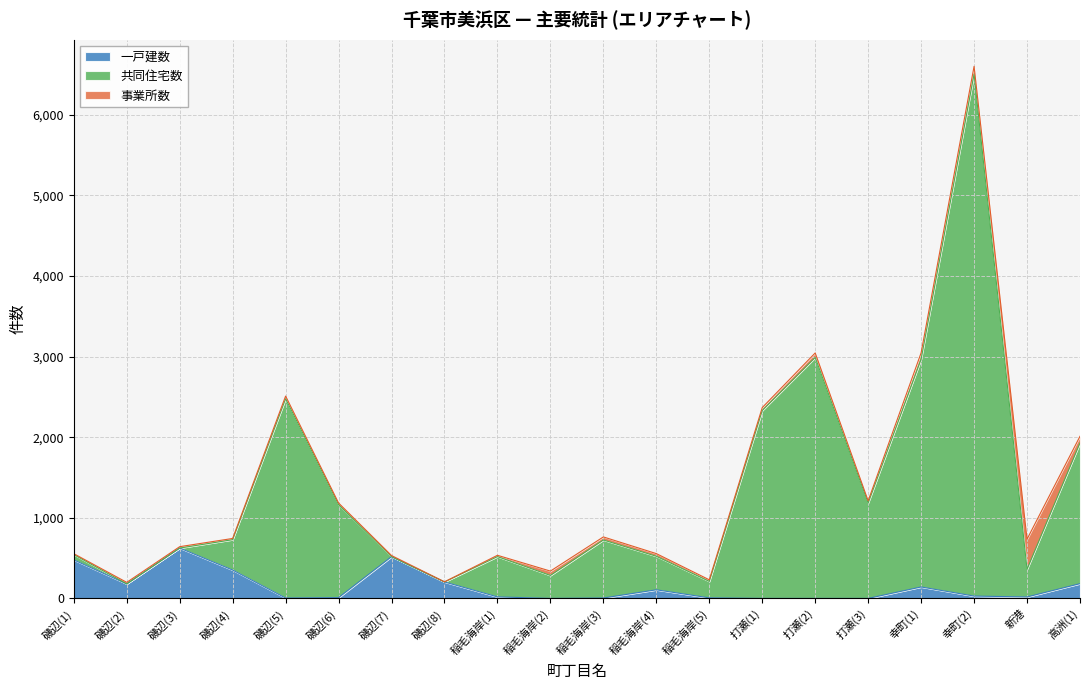

What is the maximum value for 一戸建数?

625